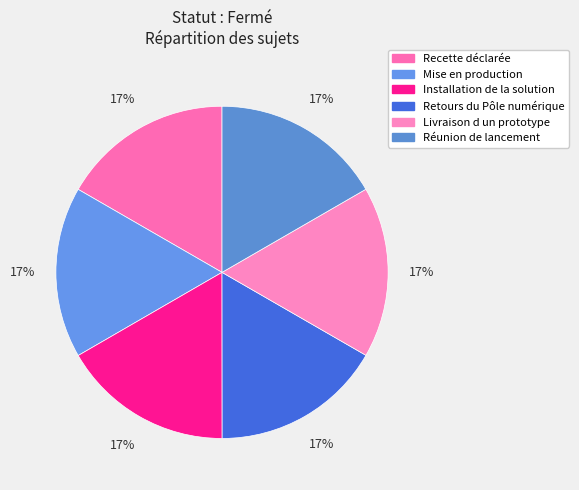

How many slices are in this pie chart?

6